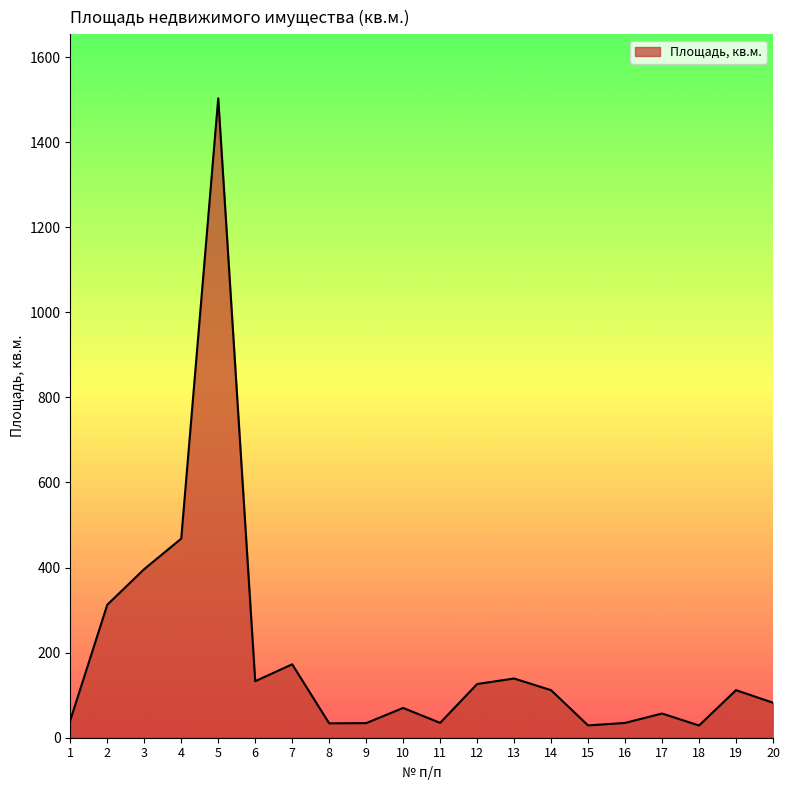

True or false: the data shows 132.9 at 6.

True